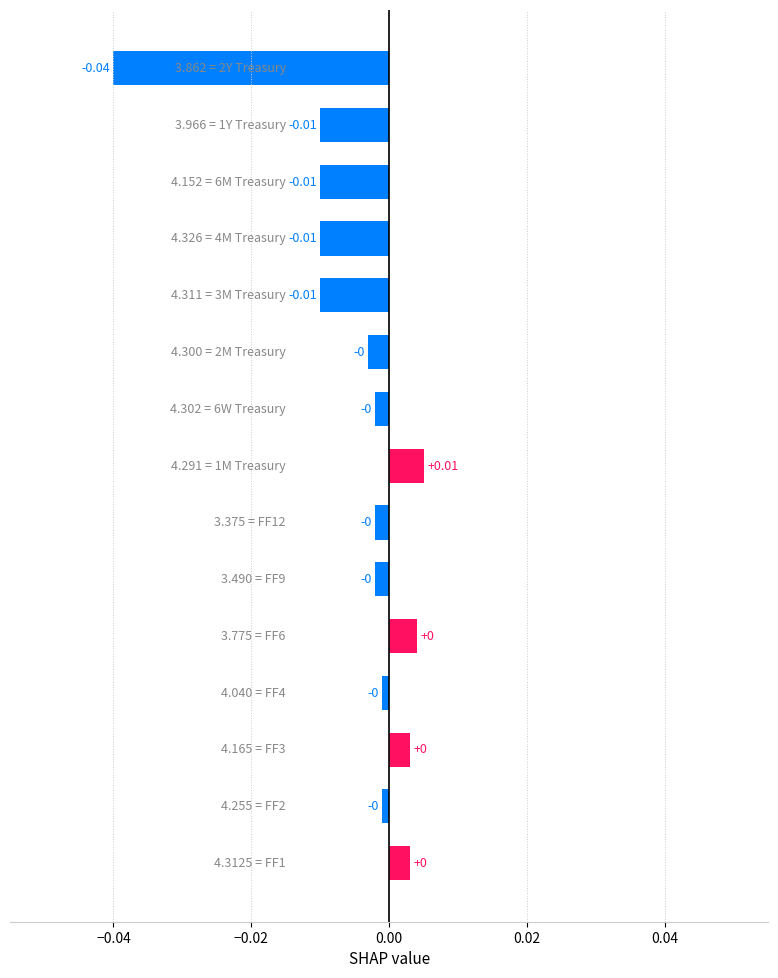

What is the change in value from FF9 to 2M?

+0.8